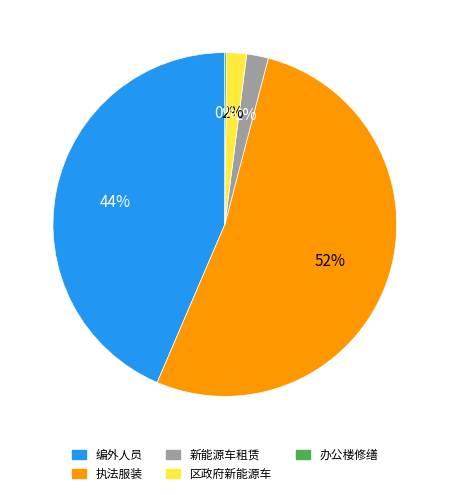

Approximately how many times larger is the value at 编外人员 compared to 执法服装?

0.8